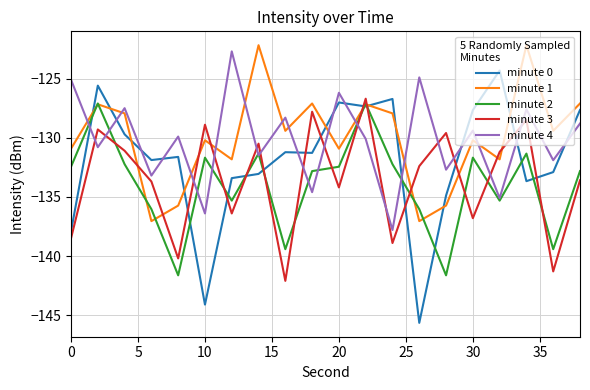

True or false: minute 1 has more than 2 interior local peaks.

True